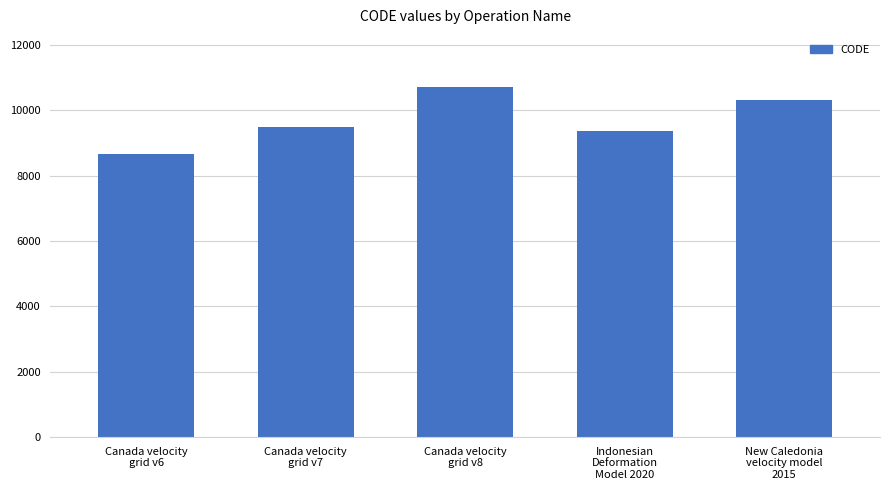

At which category does the chart reach its peak across all series?

Canada velocity
grid v8